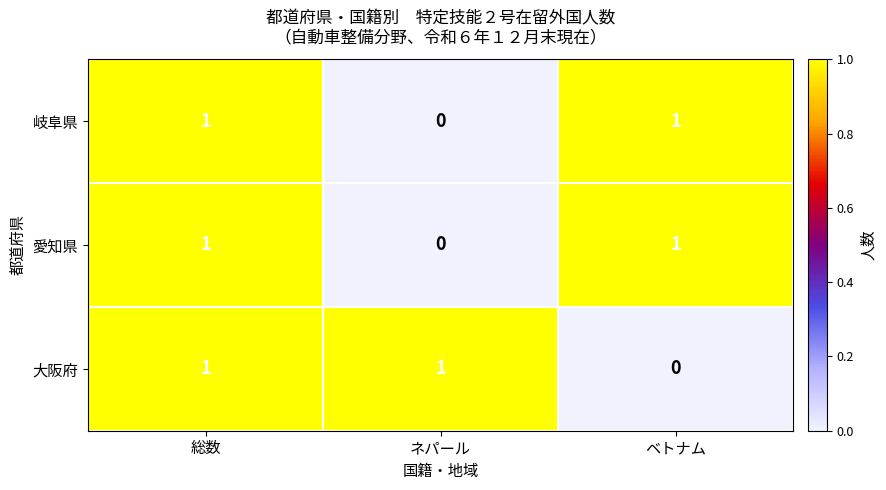

How many 岐阜県 values are between 0 and 1?

3